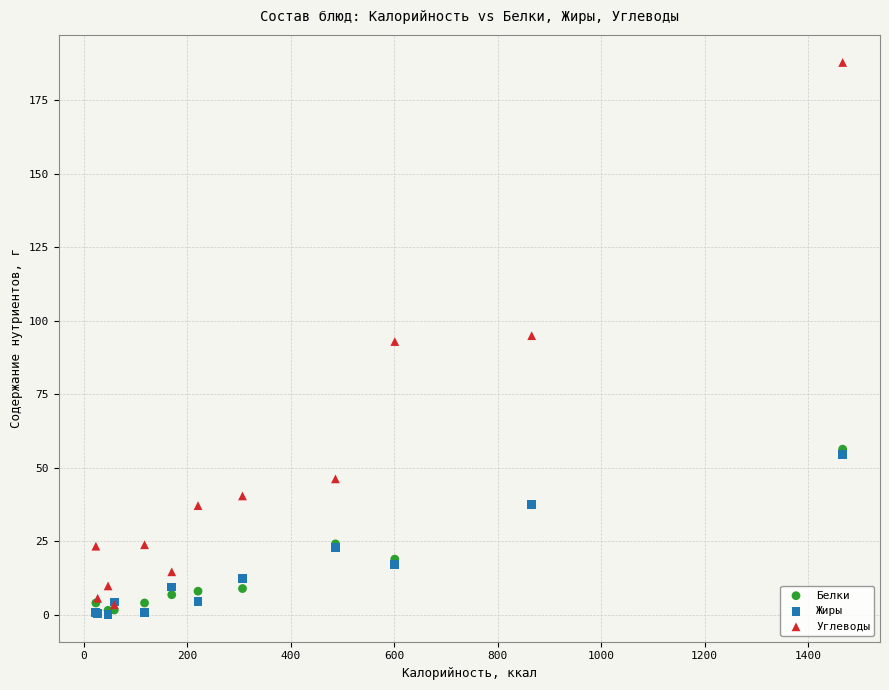

What are all the series names shown in the legend?

Белки, Жиры, Углеводы